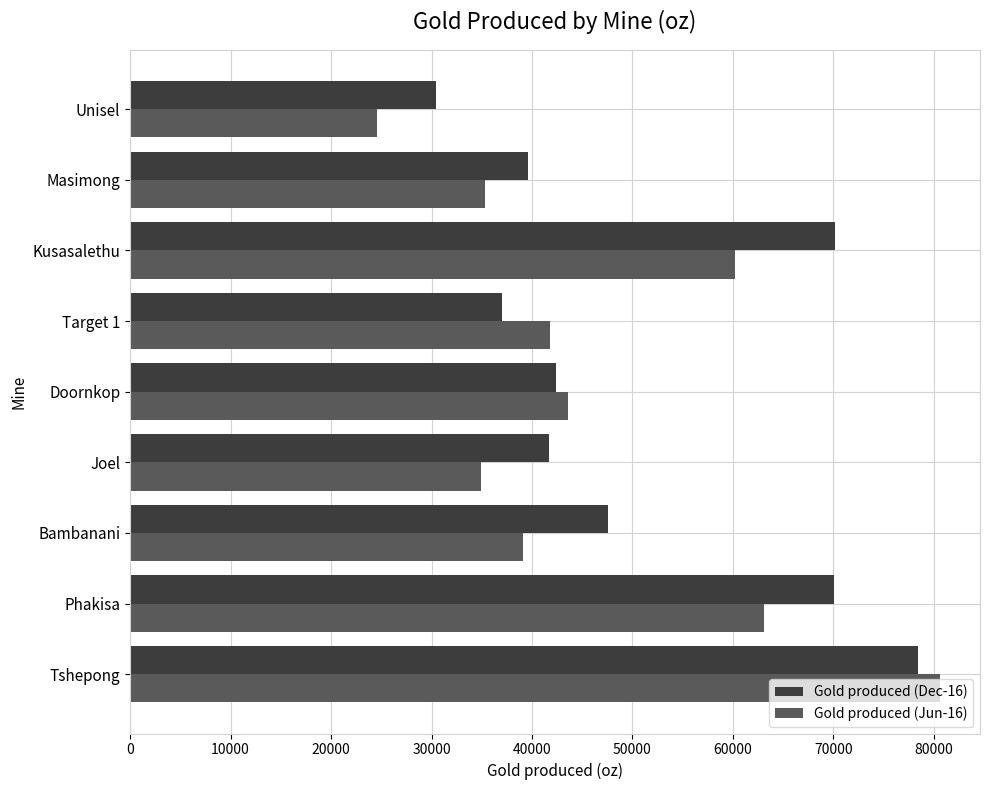

The value of Gold produced (Dec-16) at Phakisa is 70057. True or false?

True